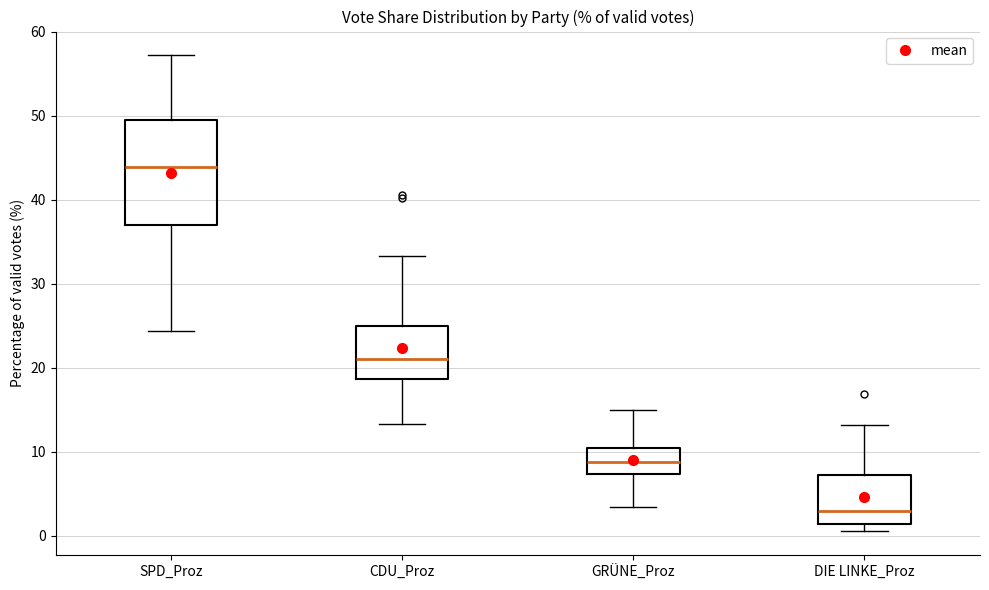

Reading left to right, transcribe this box plot: for each box, give where its median line is, the range the box spans, and where its two whiskers end, as read against the y-axis. The values are not printed on the chart, so give them approximately, as read against the axis.

SPD_Proz: median 44, box 37 to 49, whiskers 24 to 57
CDU_Proz: median 21, box 19 to 25, whiskers 13 to 33
GRÜNE_Proz: median 9, box 7 to 11, whiskers 3 to 15
DIE LINKE_Proz: median 3, box 1 to 7, whiskers 1 (just below the box's lower edge) to 13